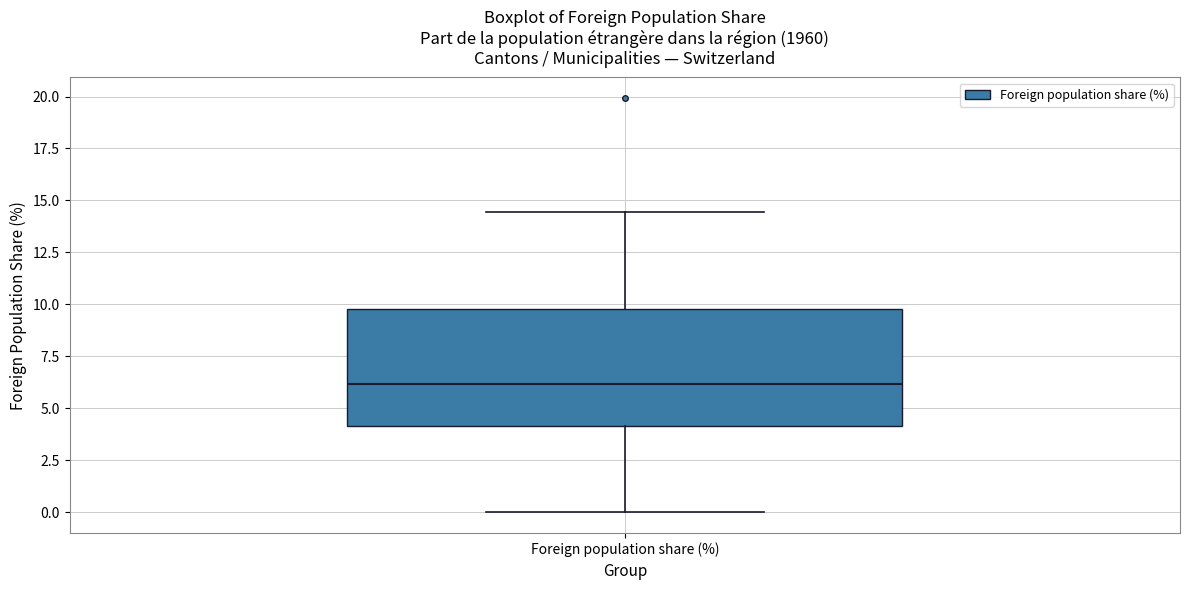

Read this box plot against the y-axis: the position of the median line, the range covered by the box, and the ends of both whiskers. The values are not printed on the chart, so give them approximately, as read against the axis.

median 6.0, box 4.0 to 10.0, whiskers 0.0 to 14.5